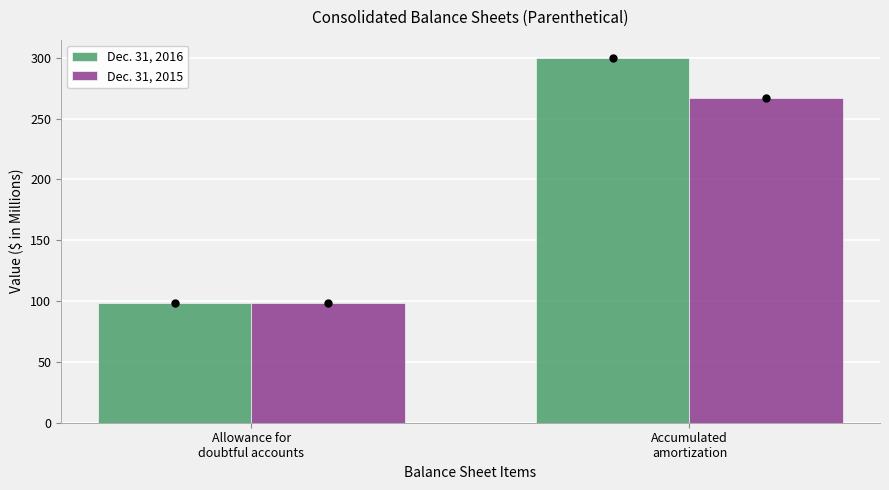

What is the label of the 1st bar from the left?

Allowance for
doubtful accounts